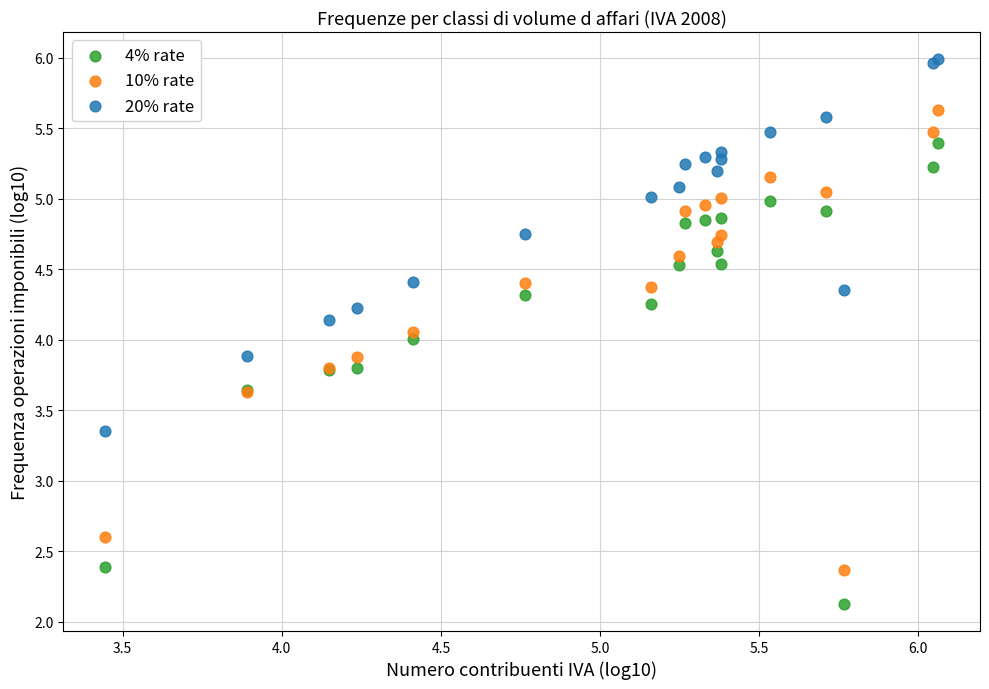

Which series contains the highest Y value?

20% rate